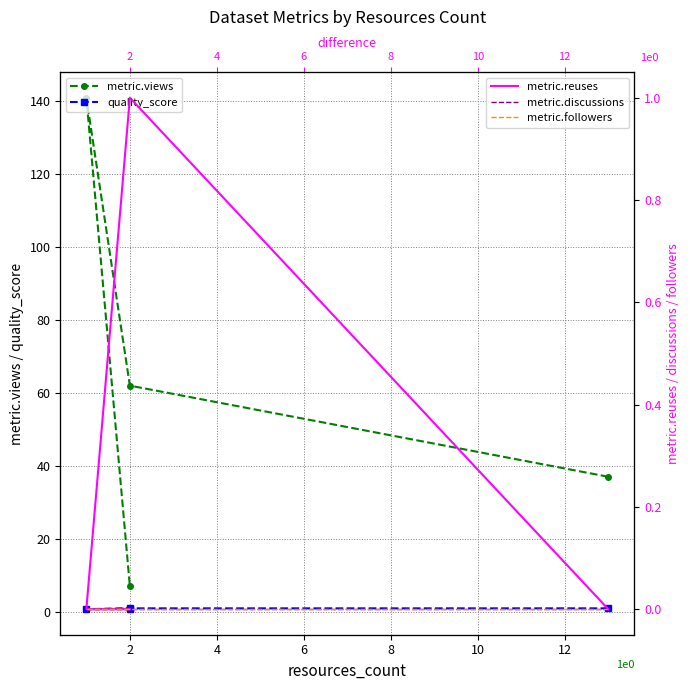

True or false: metric.reuses and metric.discussions intersect in this chart.

False